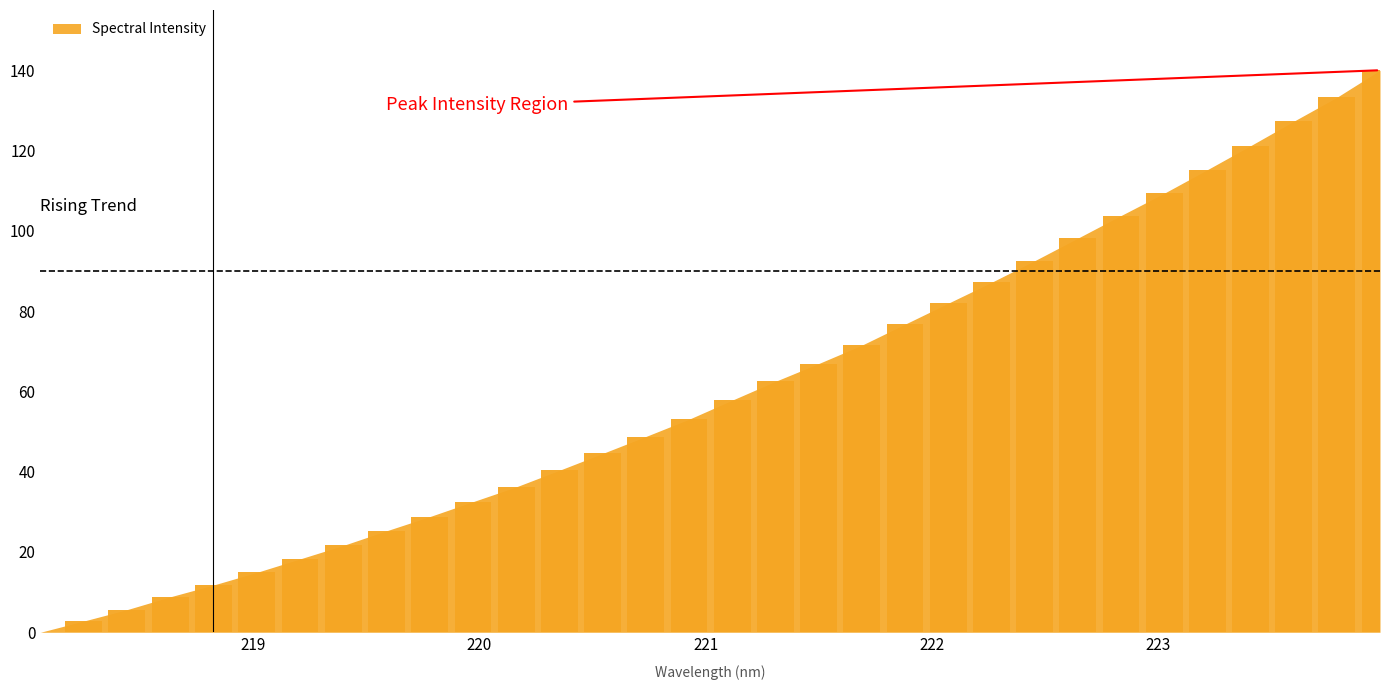

What is the sum of all values?

1938.7